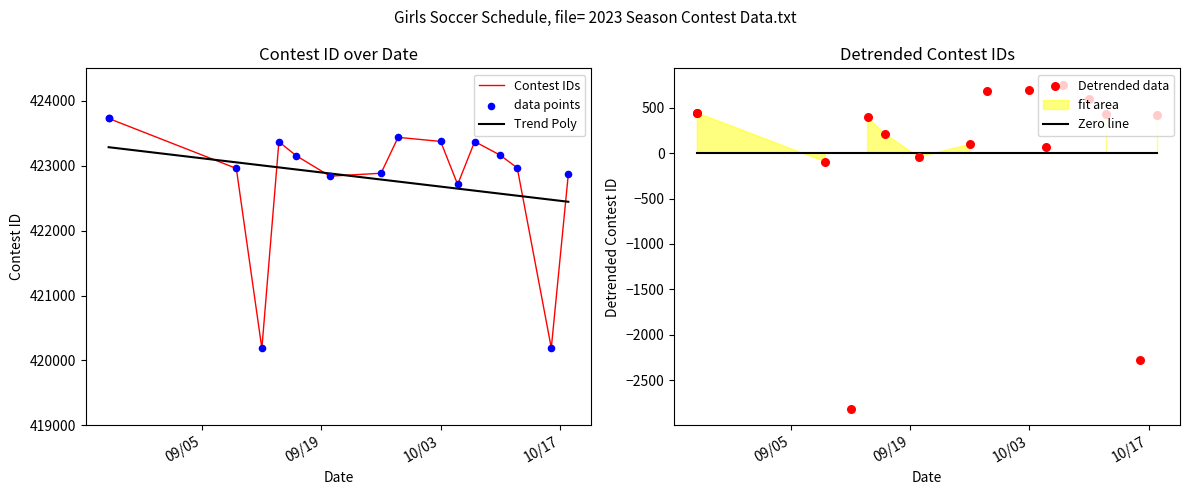

Which series contains the highest Y value?

Contest IDs